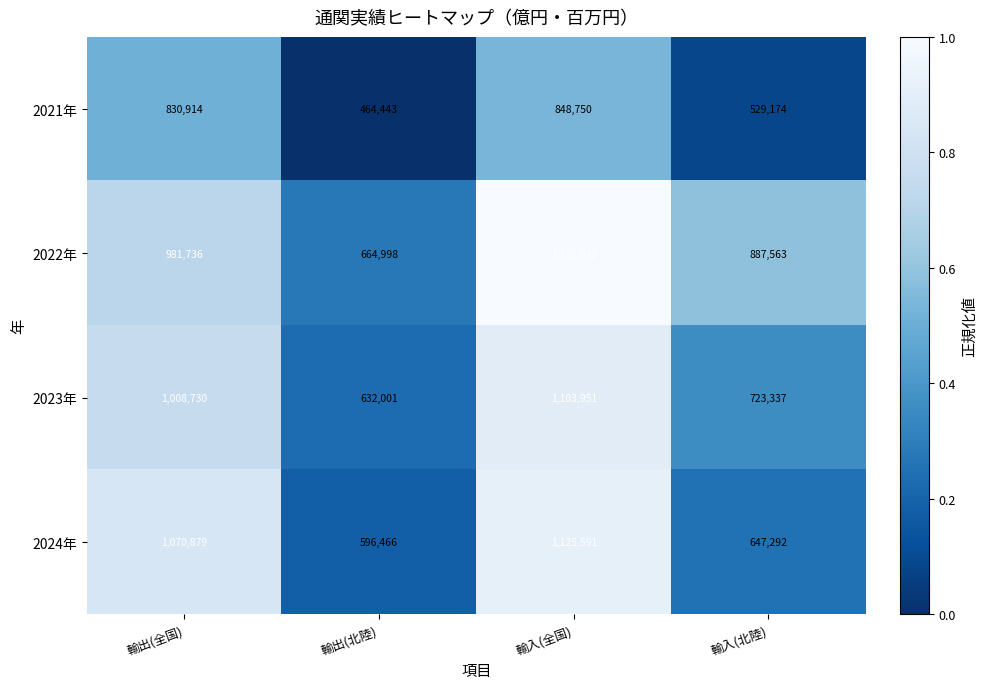

Rank the series at 輸出(北陸) from lowest to highest value.

2021年, 2024年, 2023年, 2022年